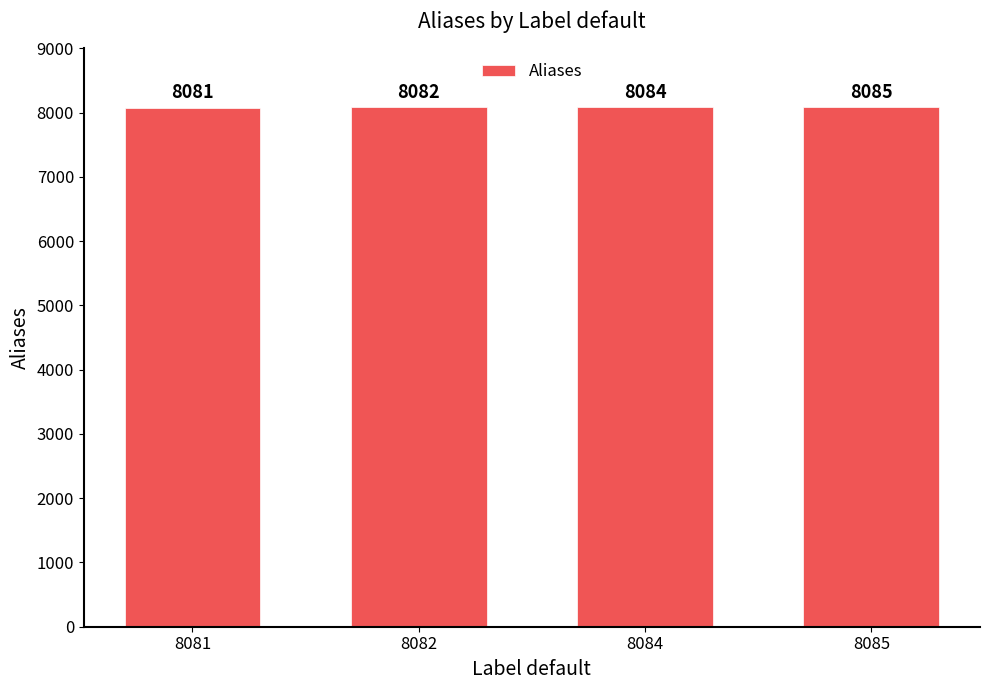

Reading left to right, extract all data points from this chart.

8081=8081	8082=8082	8084=8084	8085=8085